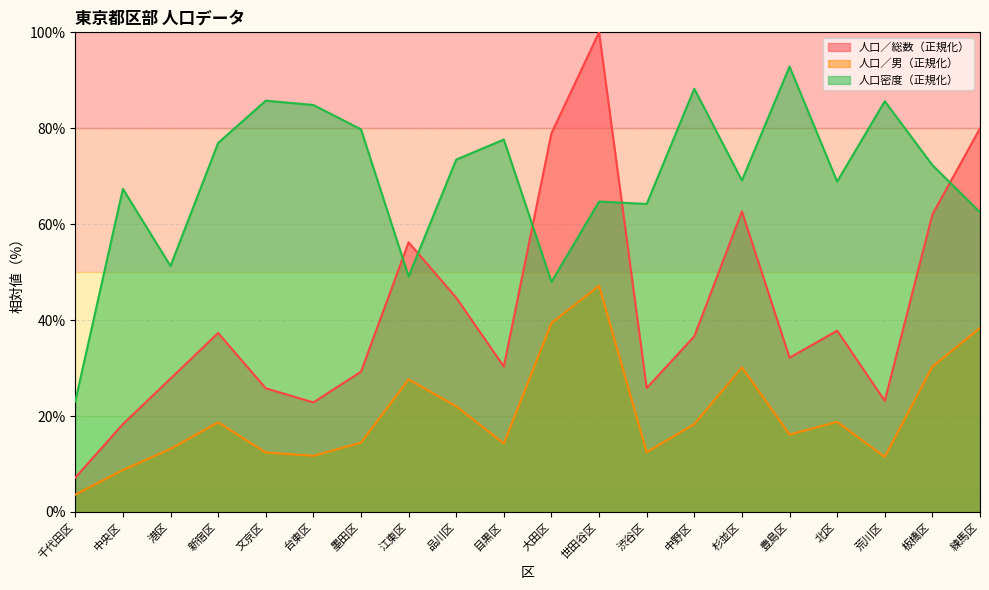

Reading left to right, list all the values displayed in this chart.

人口／総数: 7.2	18.3	27.8	37.3	25.8	22.8	29.2	56.2	44.7	30.3	79.0	100.0	25.8	36.6	62.7	32.2	37.8	23.2	62.0	80.0
人口／男: 3.6	8.7	13.2	18.7	12.4	11.7	14.4	27.6	22.0	14.3	39.4	47.2	12.5	18.3	30.1	16.1	18.8	11.5	30.3	38.4
人口密度（1km2当たり）: 23.0	67.4	51.3	76.9	85.7	84.8	79.8	49.1	73.5	77.6	48.0	64.7	64.2	88.2	69.1	92.9	68.9	85.6	72.3	62.5